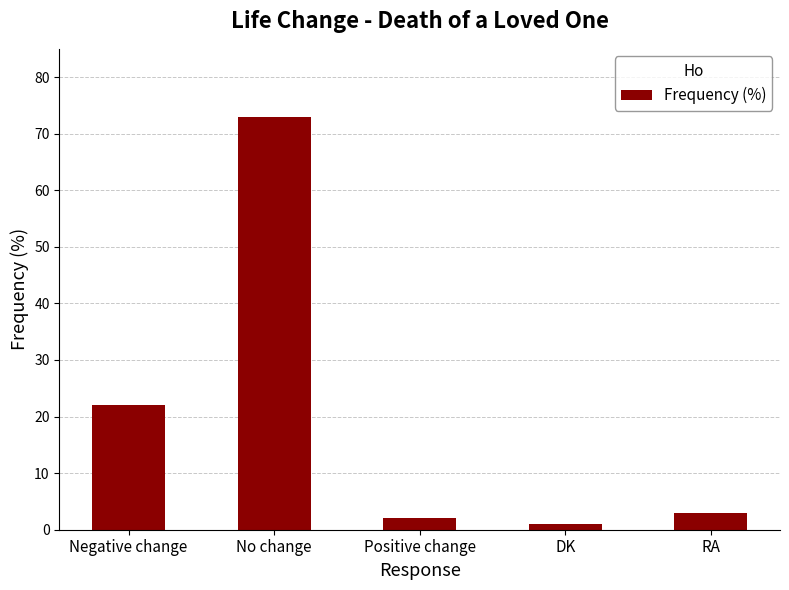

Rank the categories by value from lowest to highest.

DK, Positive change, RA, Negative change, No change